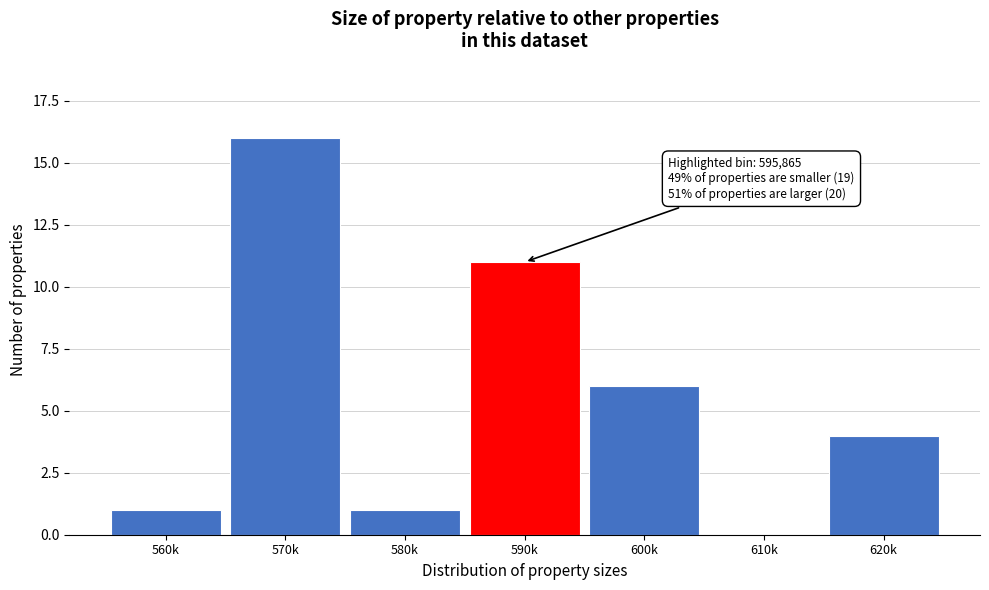

Reading left to right, extract all data points from this chart.

560k=1	570k=16	580k=1	590k=11	600k=6	610k=0	620k=4